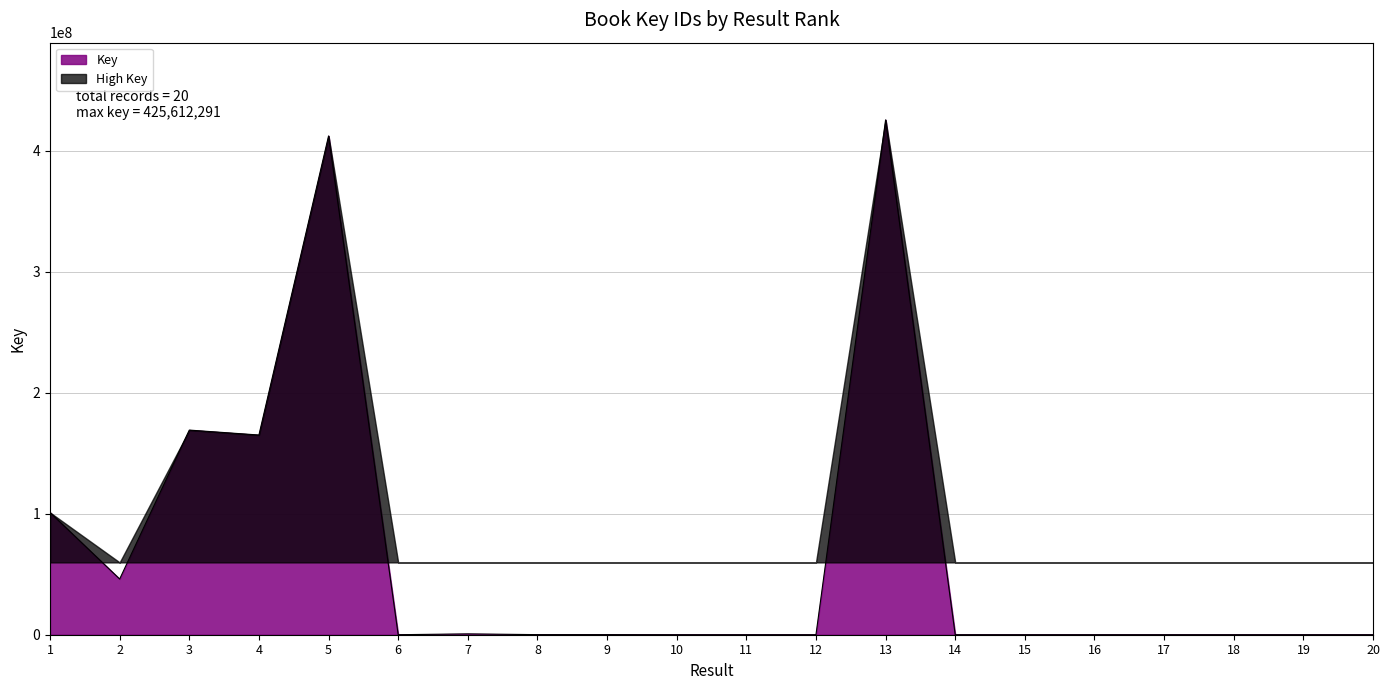

At which category does the data reach its first local peak?

3